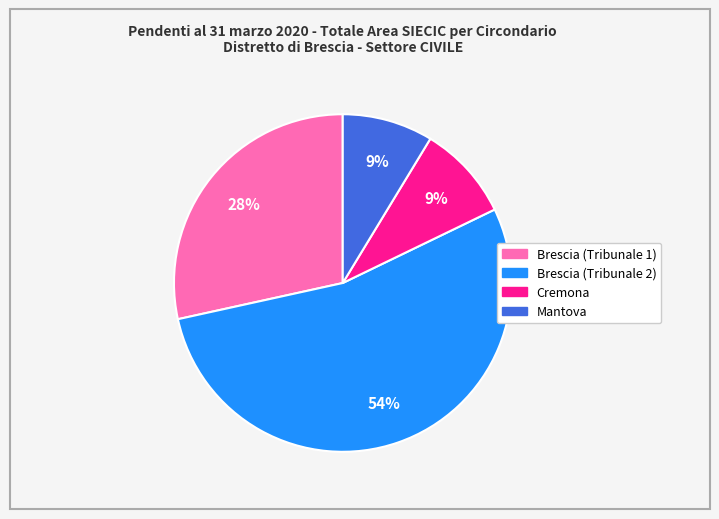

Which slice is the largest?

Brescia (Tribunale 2)